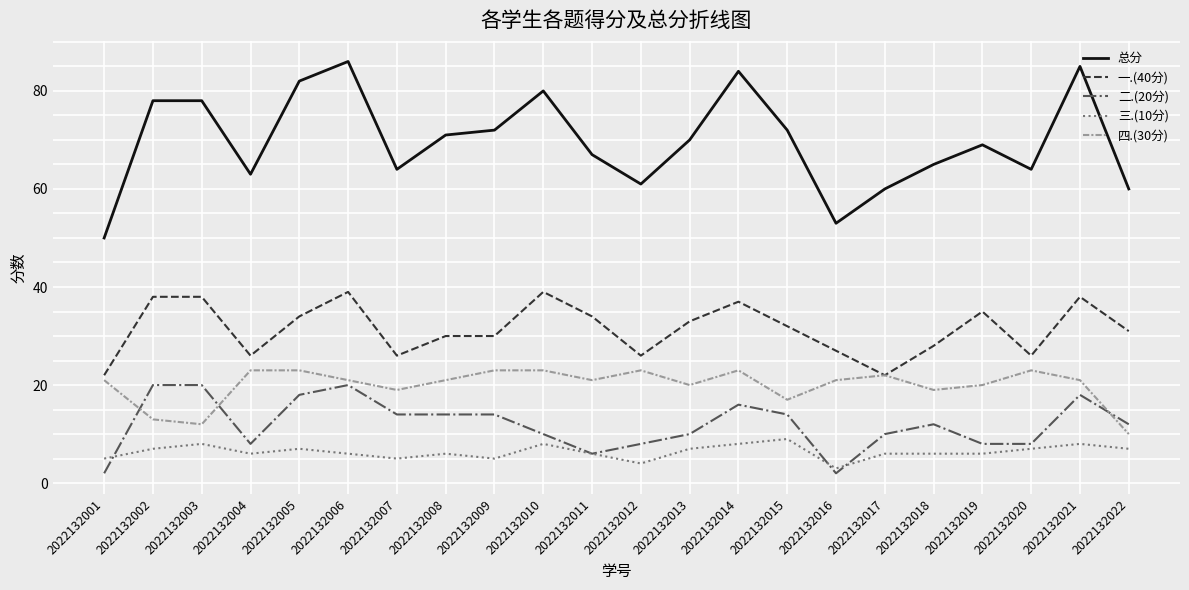

What is the minimum value for 总分?

50